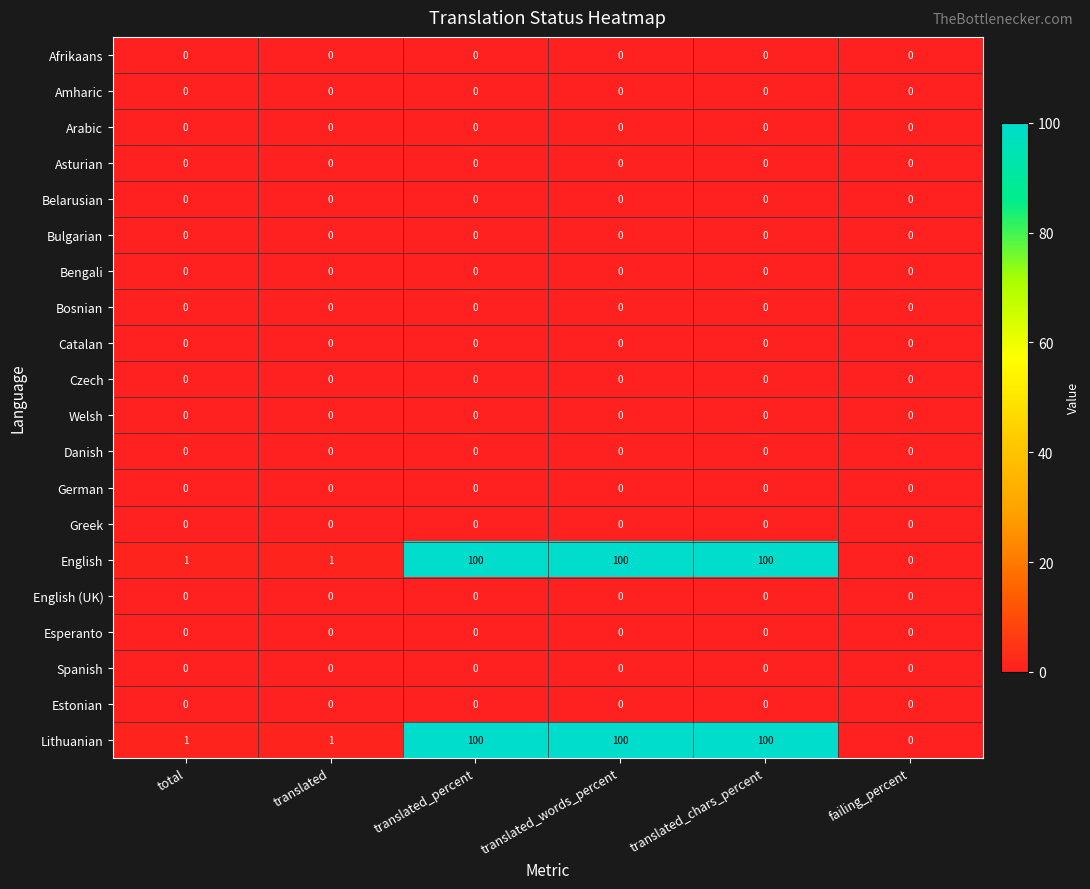

What is the maximum value shown in the chart?

100